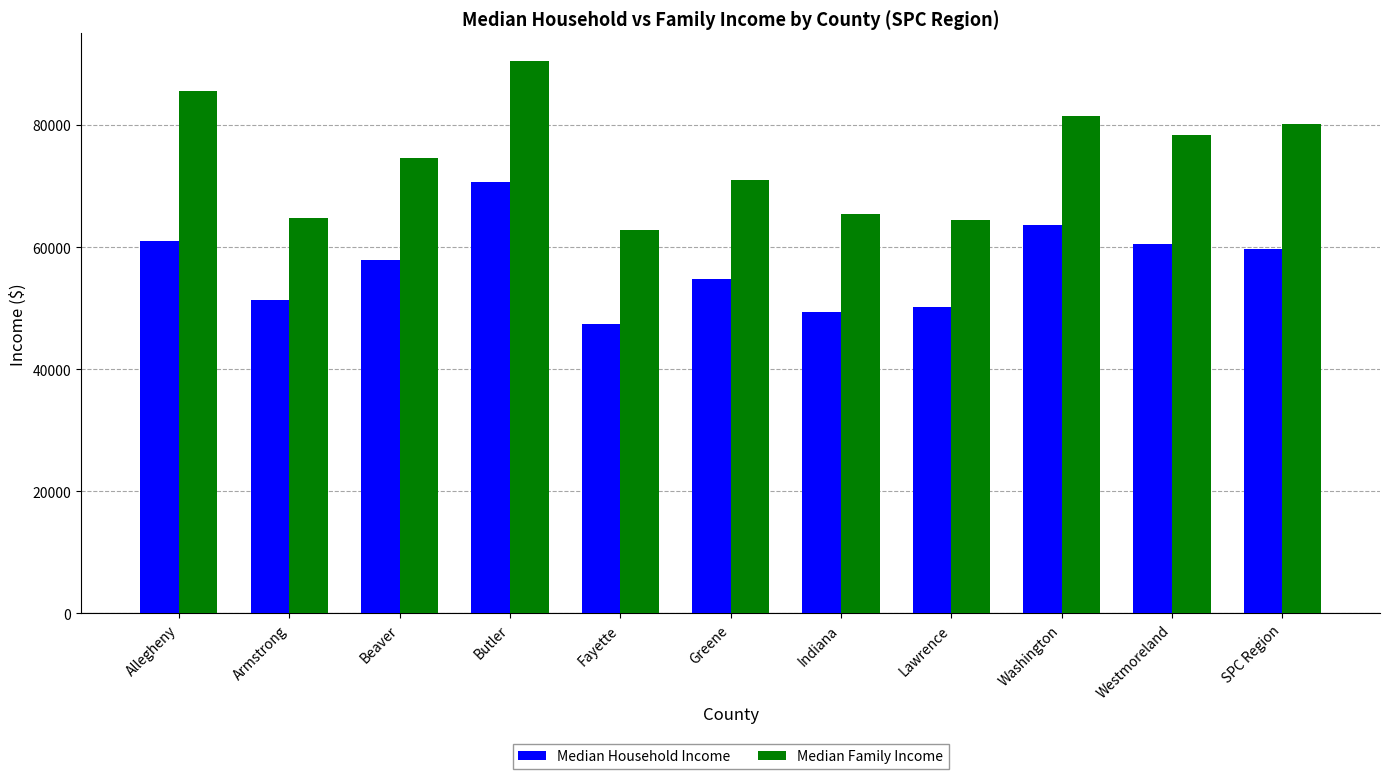

What is the difference between the maximum and second lowest values in the Median Family Income series?

26042